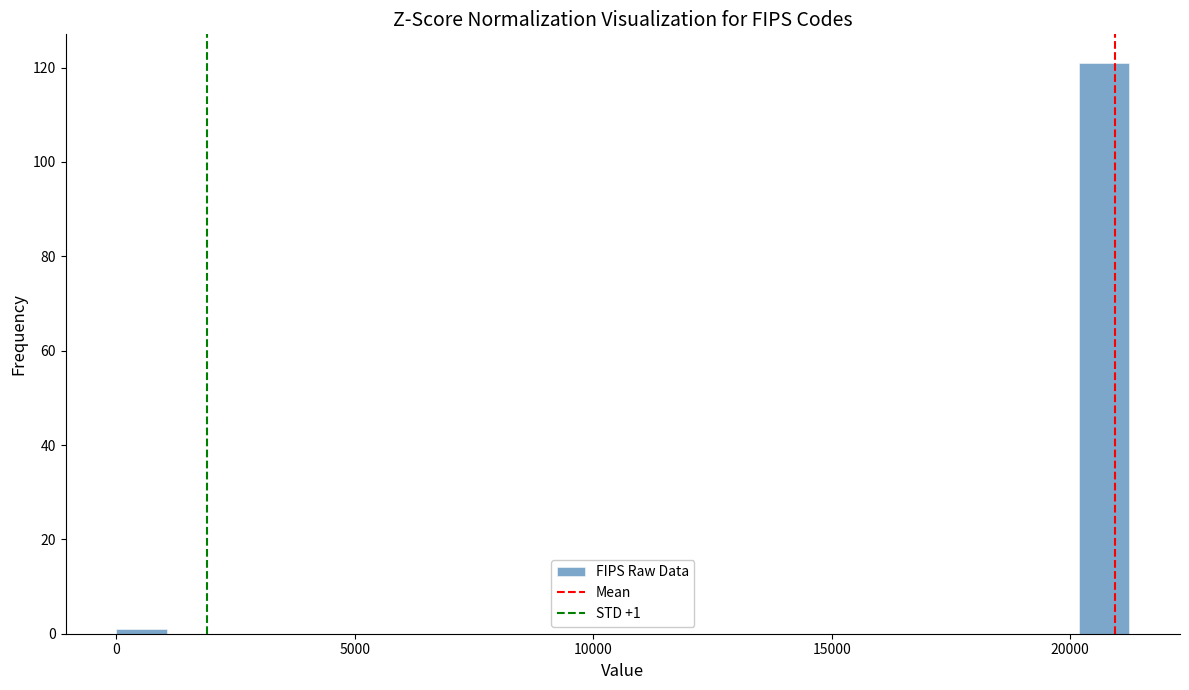

Read against the x-axis, roughly where is the centre of the tallest bar?

20500